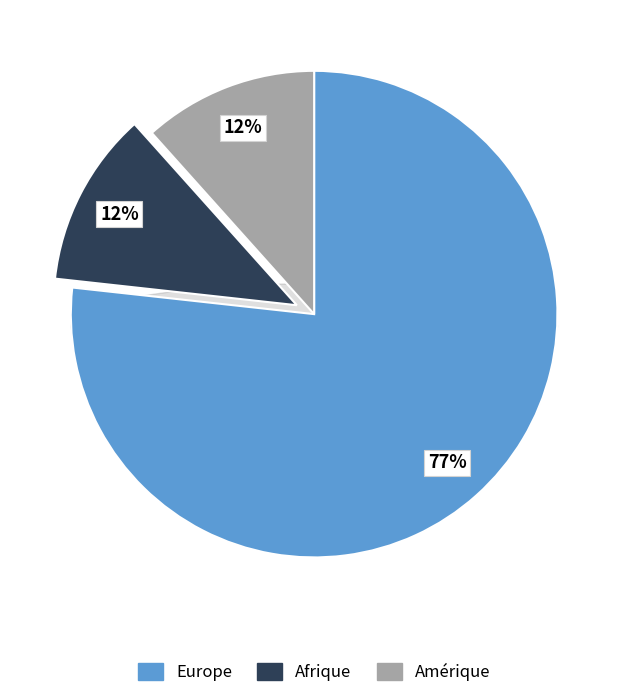

Do Amérique and Europe together represent more than half of the pie?

Yes